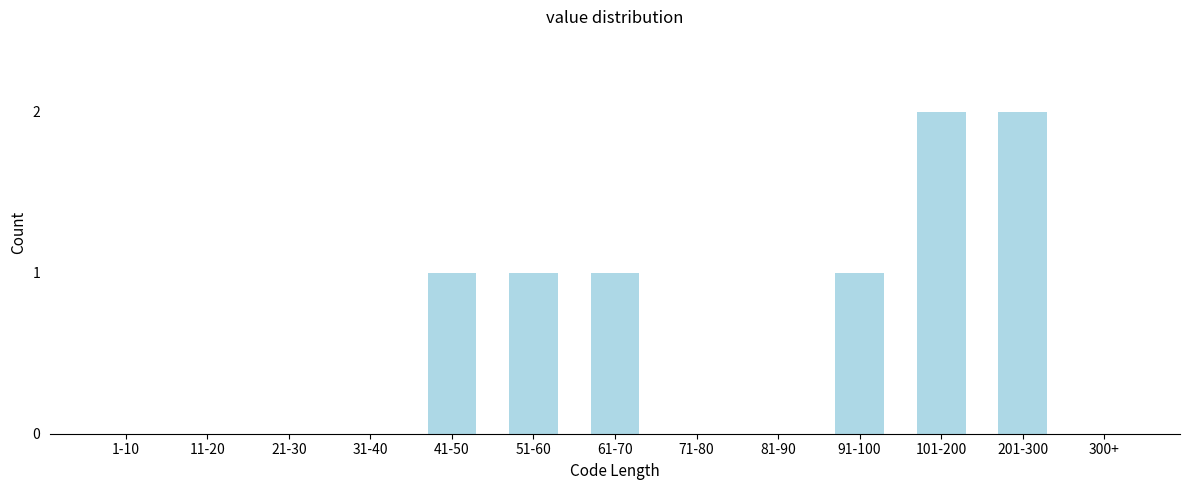

Reading left to right, transcribe all the data shown in this chart.

1-10=0	11-20=0	21-30=0	31-40=0	41-50=1	51-60=1	61-70=1	71-80=0	81-90=0	91-100=1	101-200=2	201-300=2	300+=0